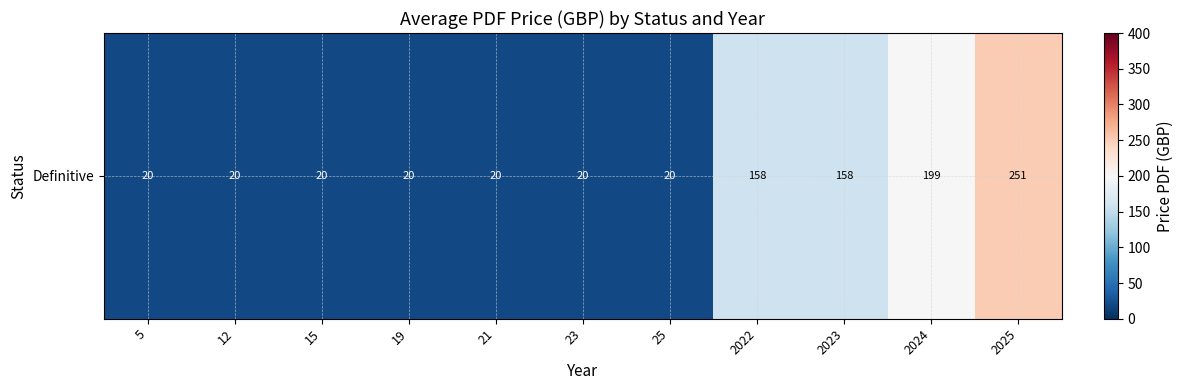

Reading left to right, list all the values displayed in this chart.

5=20	12=20	15=20	19=20	21=20	23=20	25=20	2022=158	2023=158	2024=199	2025=251